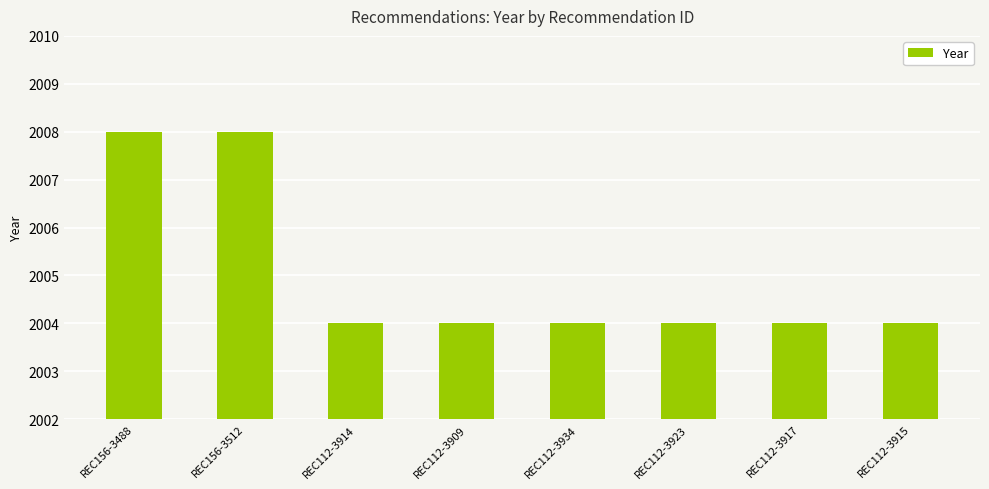

Approximately how many times larger is the value at REC112-3915 compared to REC112-3934?

1.0